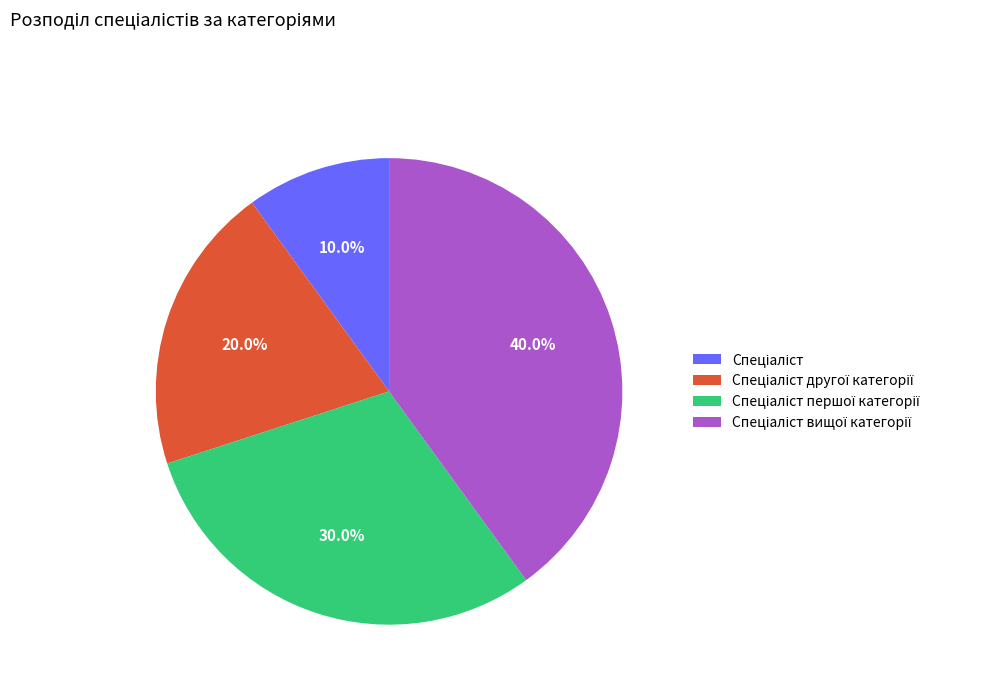

Does any single category account for the majority?

No